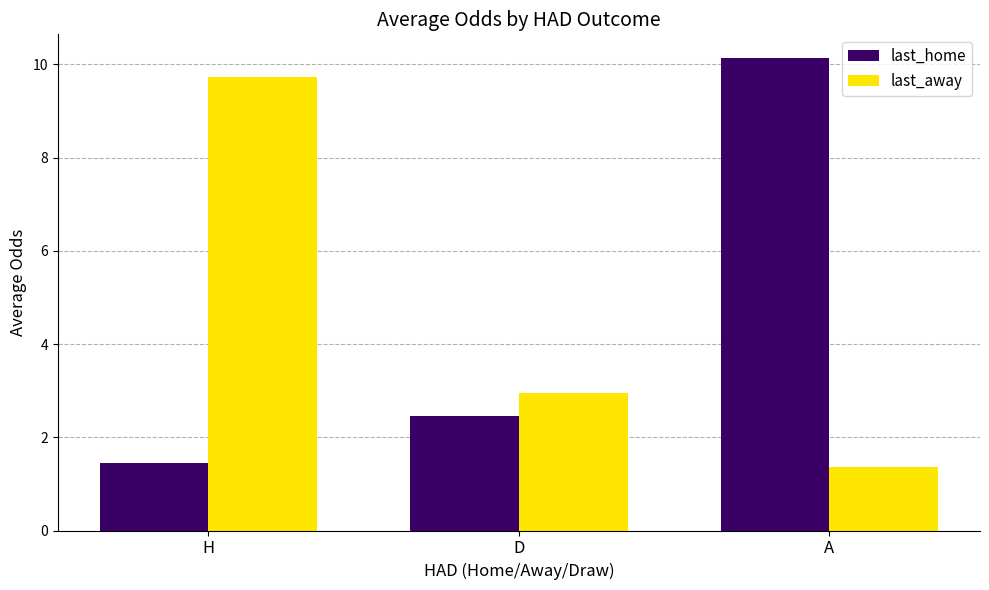

What is the sum of the last_away values at A and H?

11.1